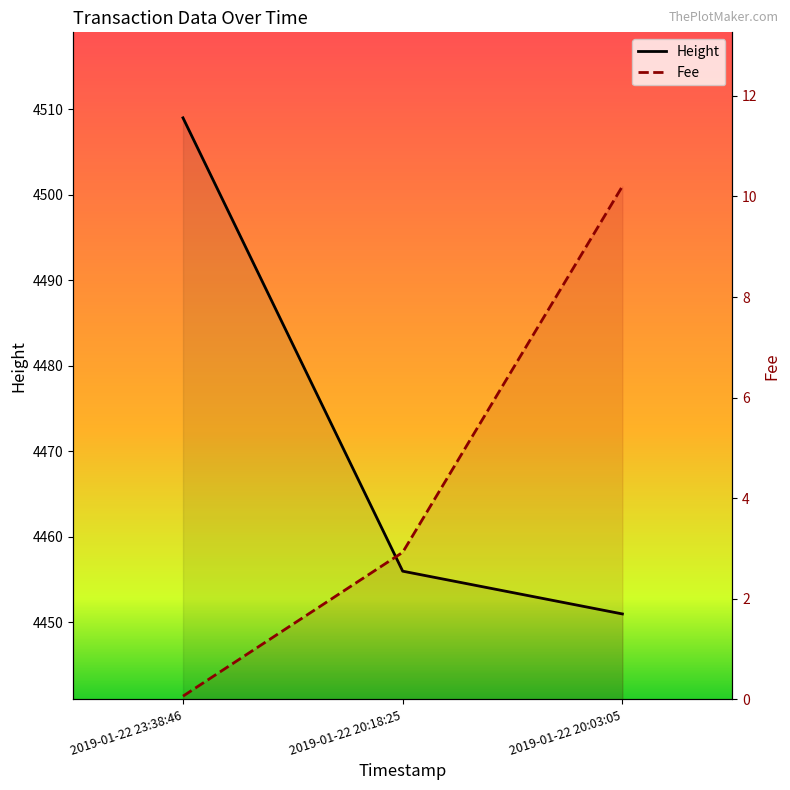

The Height series shows 4456.0 at 2019-01-22 20:18:25. True or false?

True